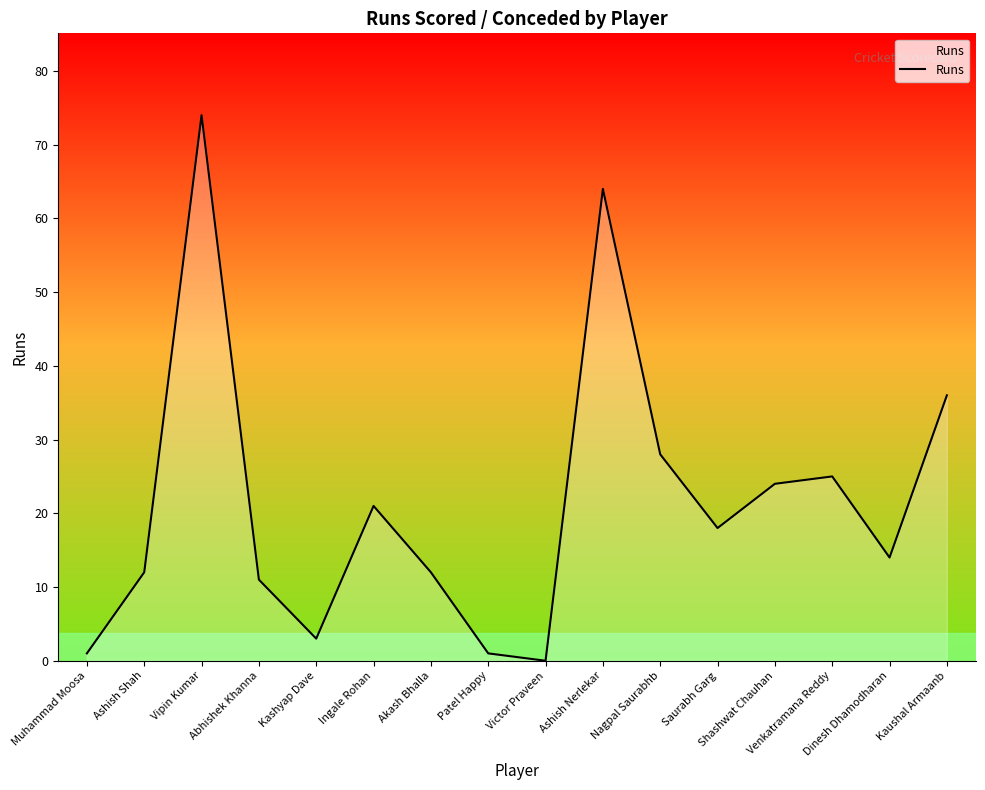

What is the difference between the maximum and minimum values?

74